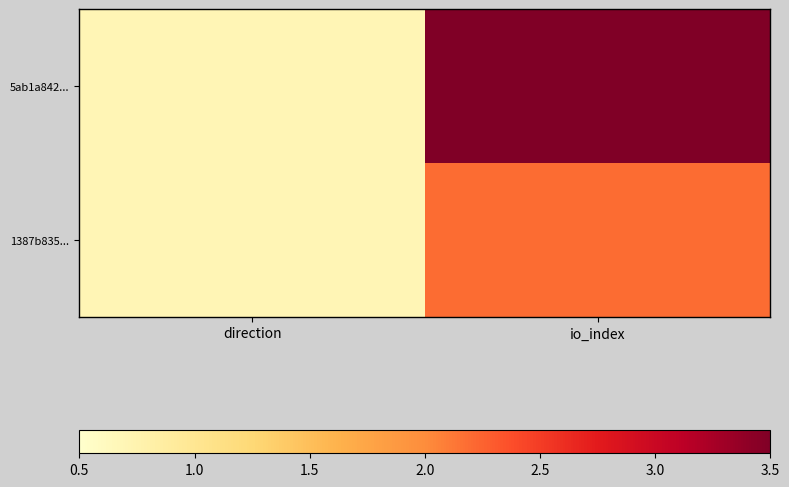

Between direction and io_index, which series saw the biggest shift?

5ab1a842...